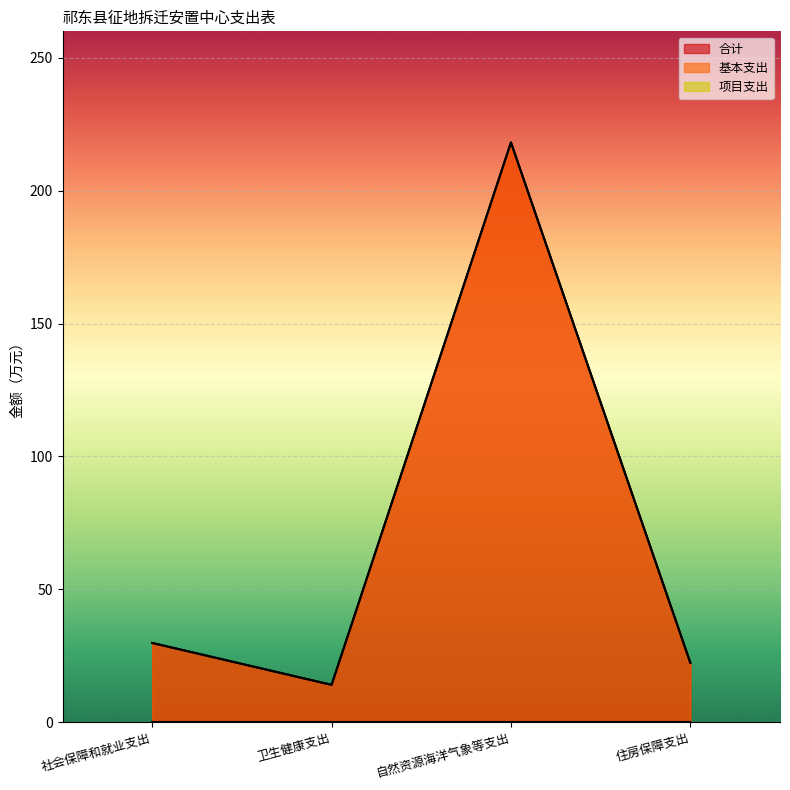

The 合计 series shows 29.8 at 社会保障和就业支出. True or false?

True